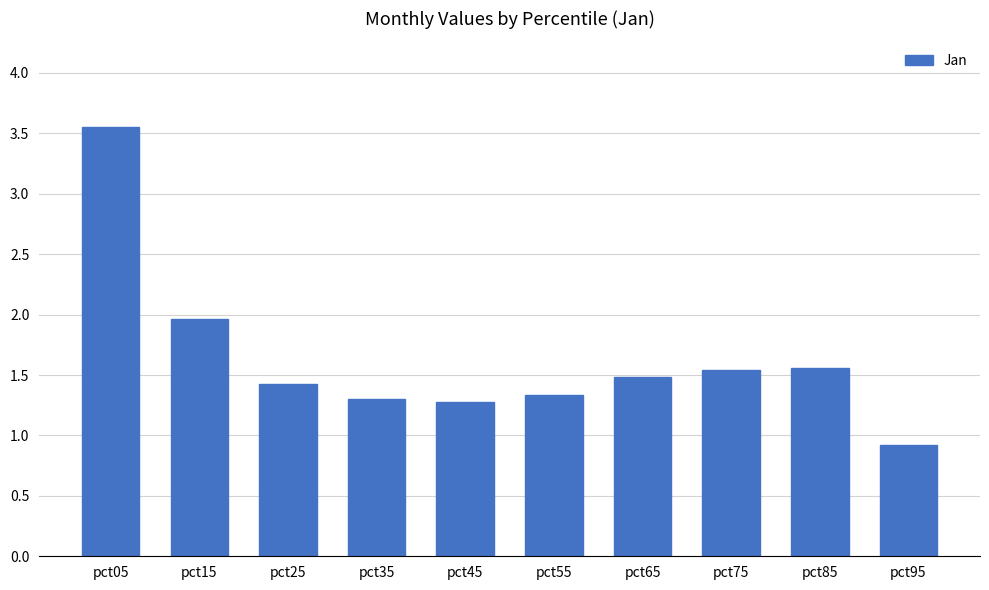

Read the value at pct75.

1.5